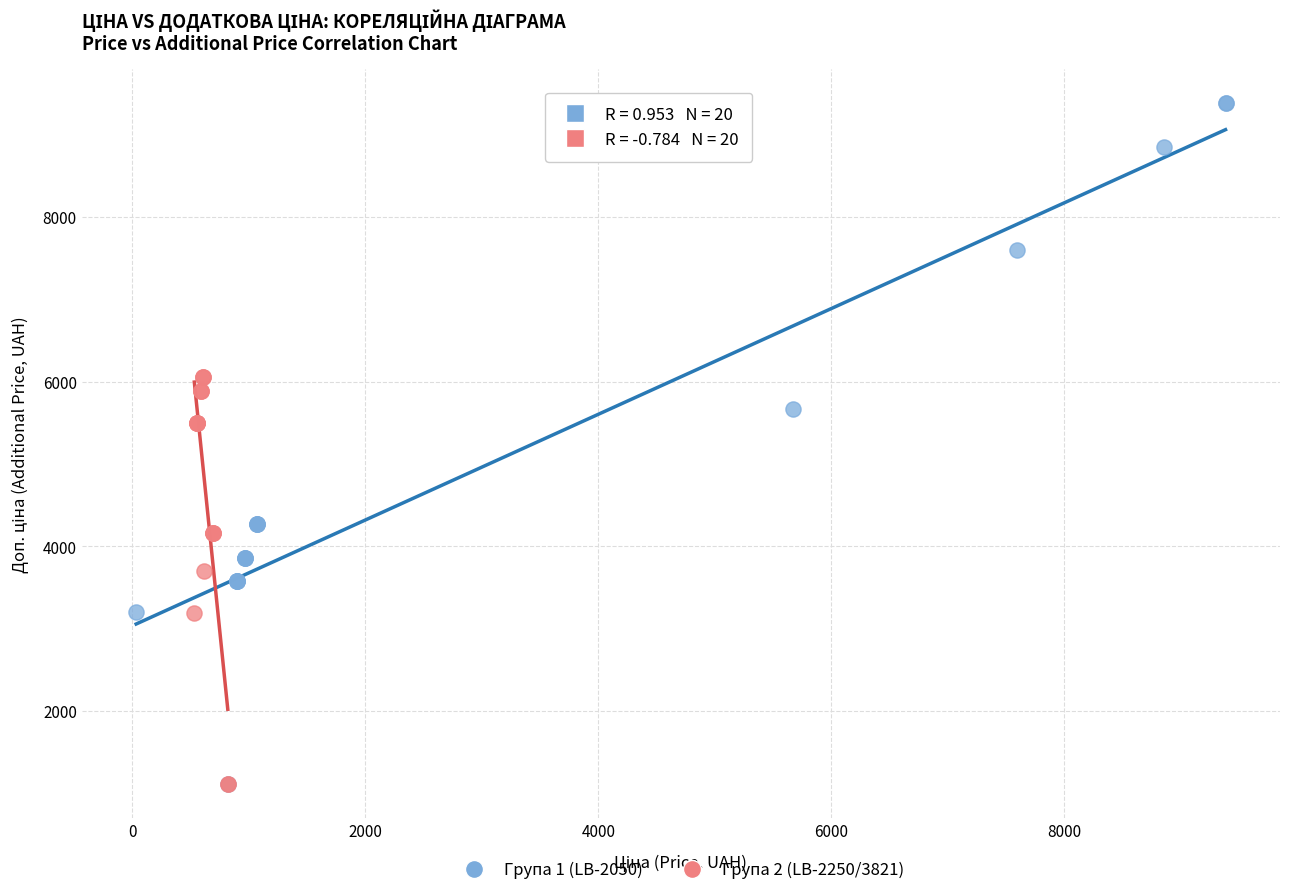

Which series has the largest Y range (max minus min)?

Група 1 (LB-2050)